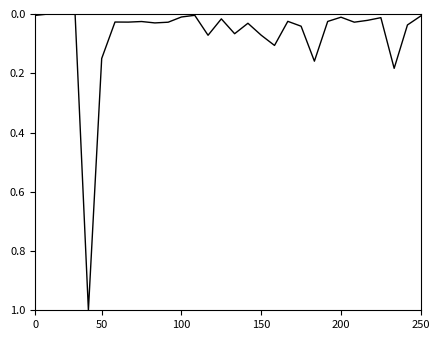

What is the greatest value displayed?

1.0